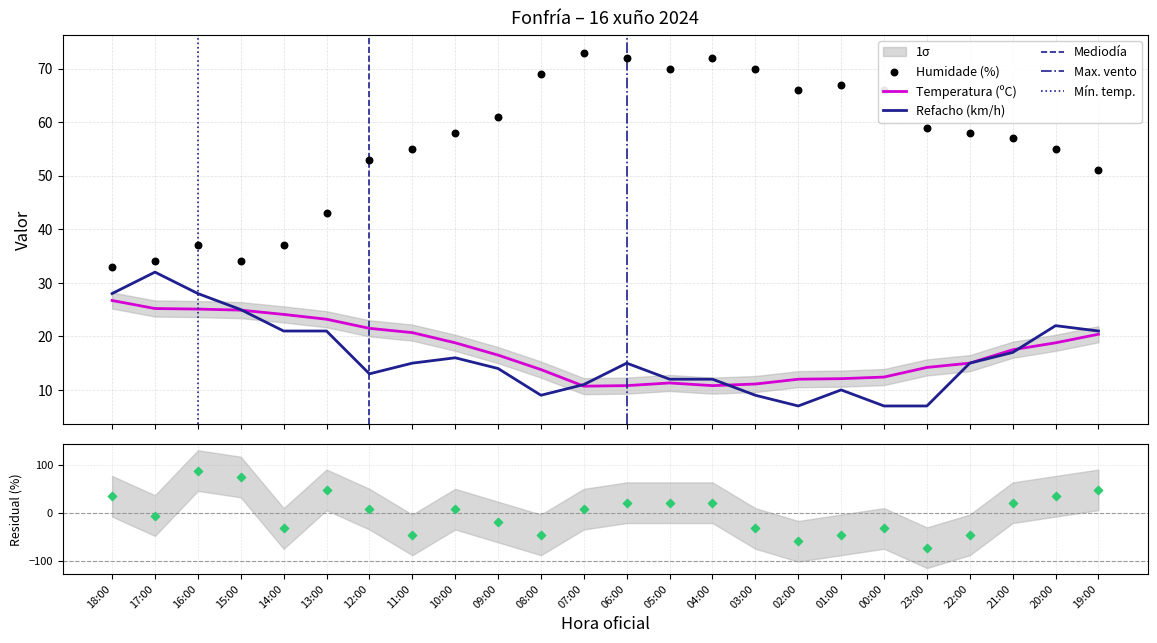

At which category is the sum across all series the highest?

16:00